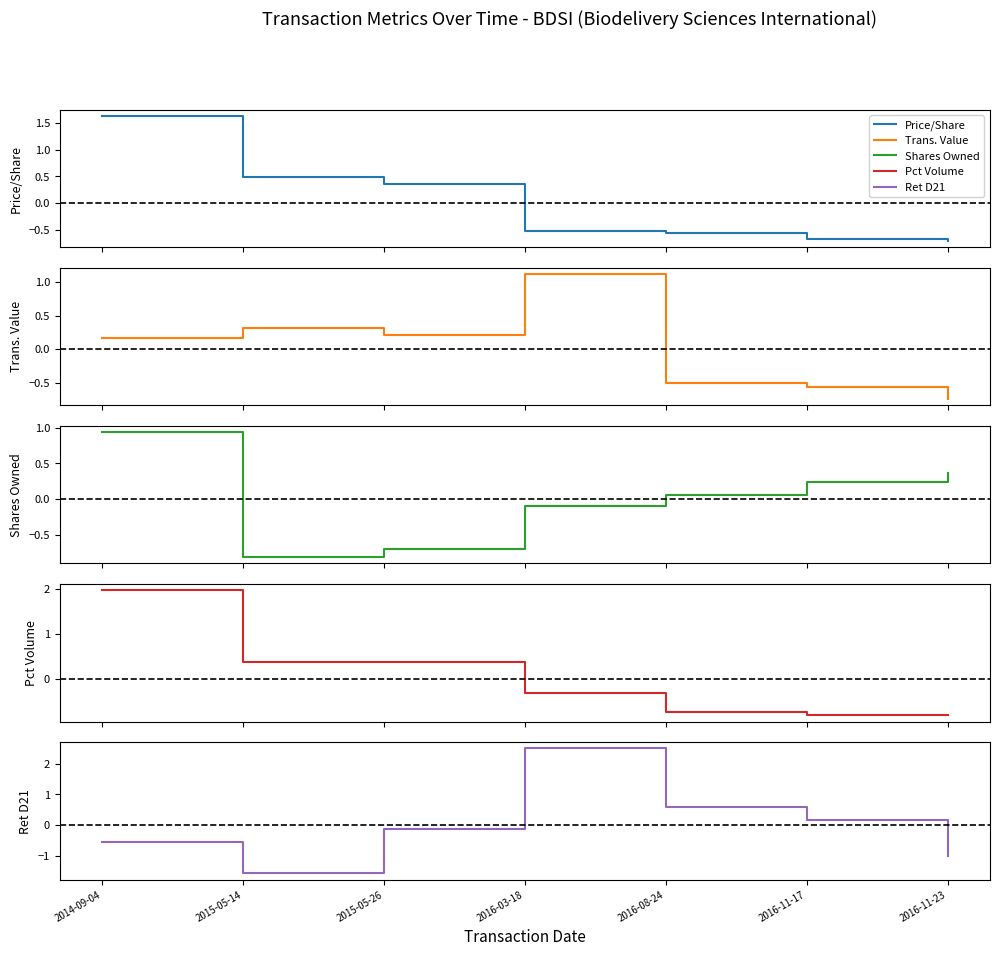

Which category has the highest value in the transactionPricePerShare series?

2014-09-04